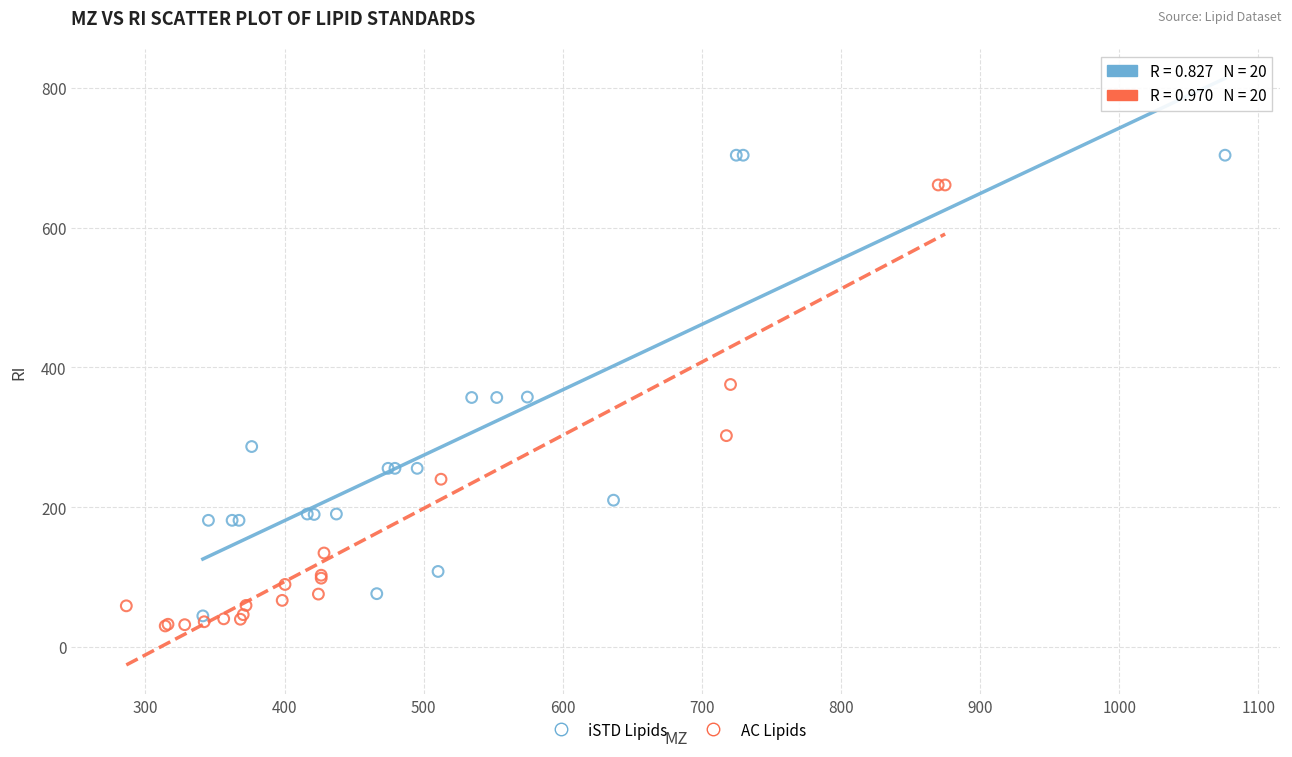

Which series reaches the maximum Y coordinate?

iSTD Lipids